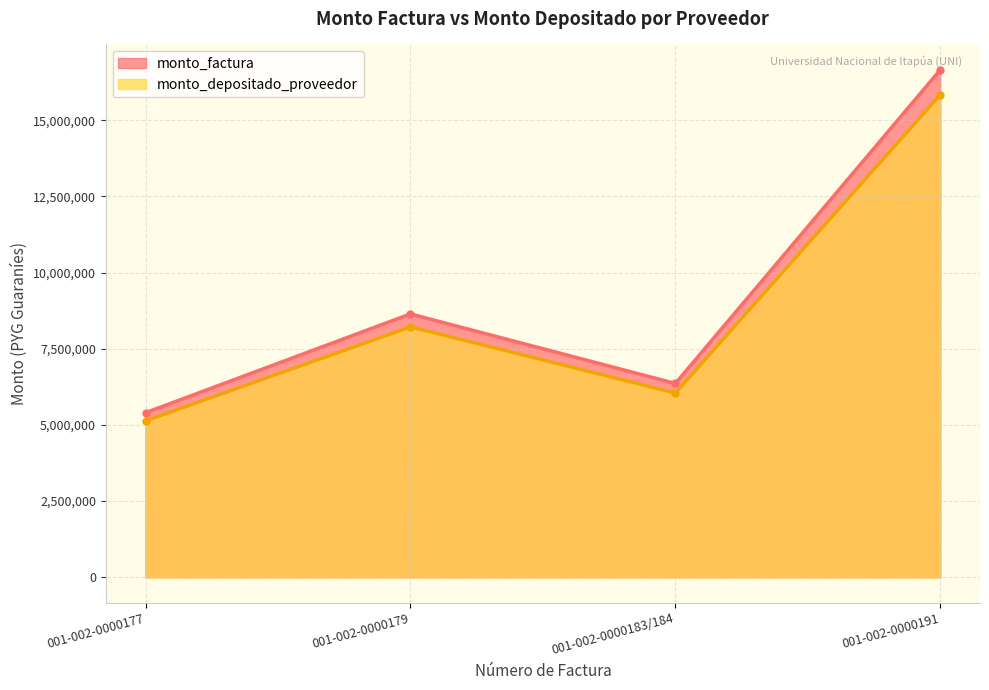

At which label is monto_factura closest to 11026275?

001-002-0000179